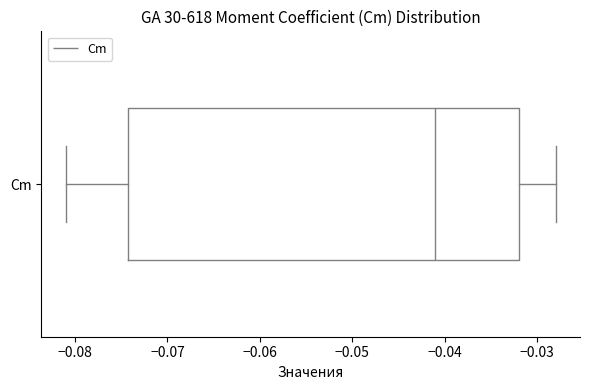

Read this box plot against the x-axis: the position of the median line, the range covered by the box, and the ends of both whiskers. The values are not printed on the chart, so give them approximately, as read against the axis.

median -0.041, box -0.074 to -0.032, whiskers -0.081 to -0.028